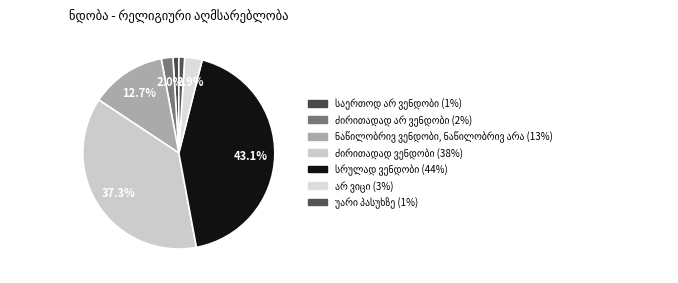

Count the number of slices in the pie.

7